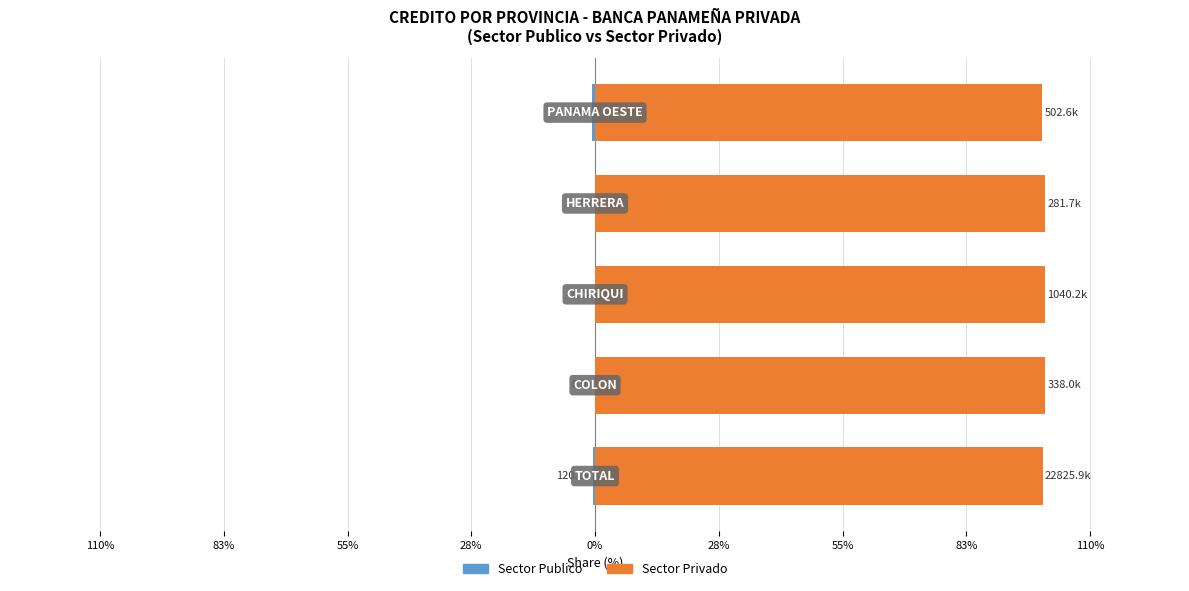

Between 28% and 55%, which series saw the biggest shift?

Sector Publico